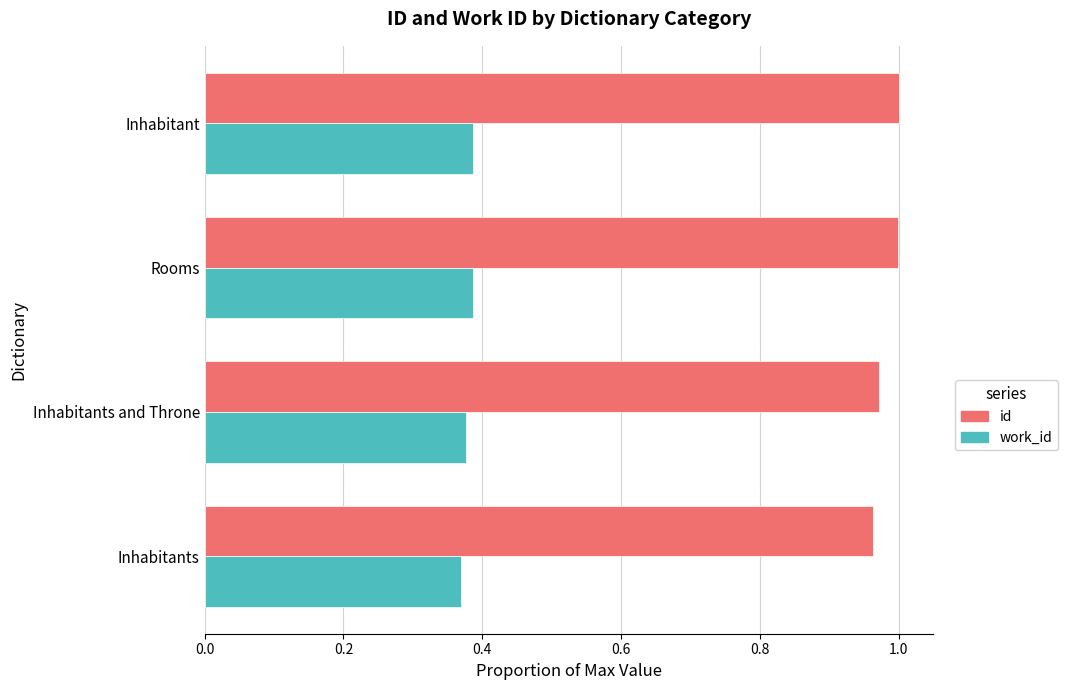

Is it true that id equals 1.0 at Inhabitants and Throne?

True